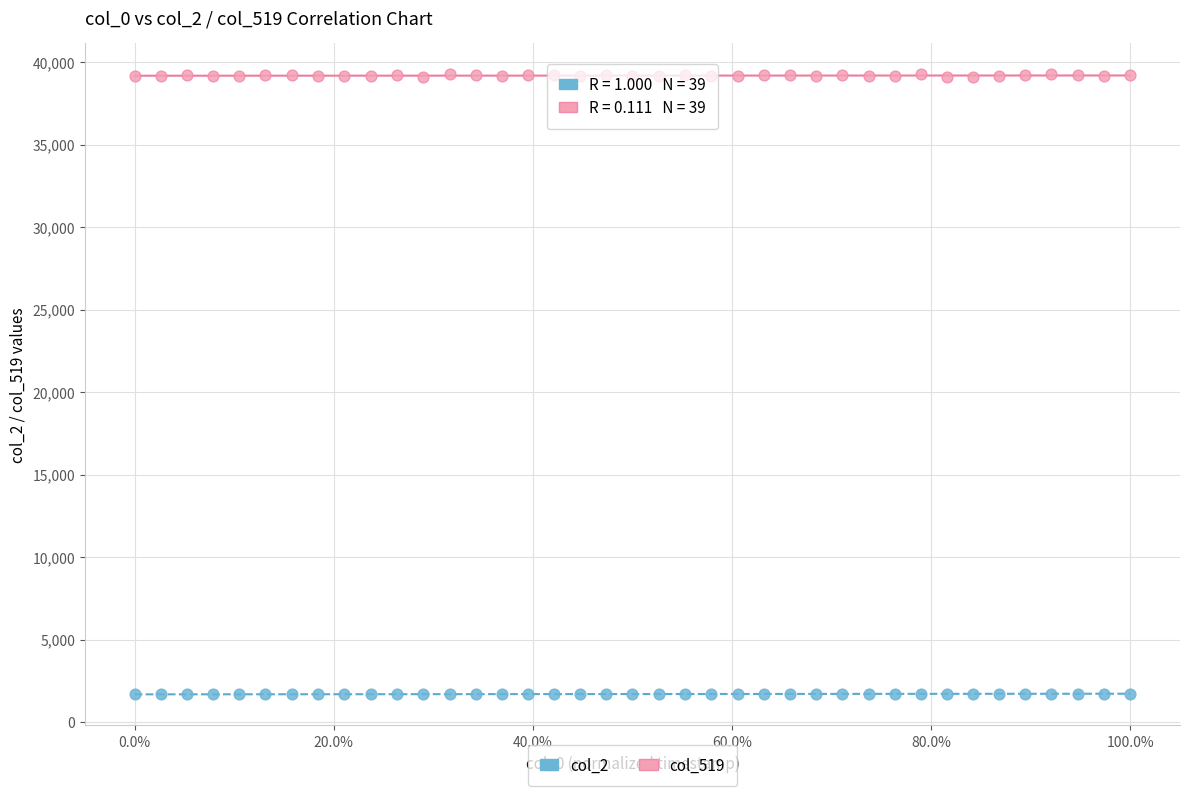

Across all data points, what is the range of Y values (max minus min)?

37609